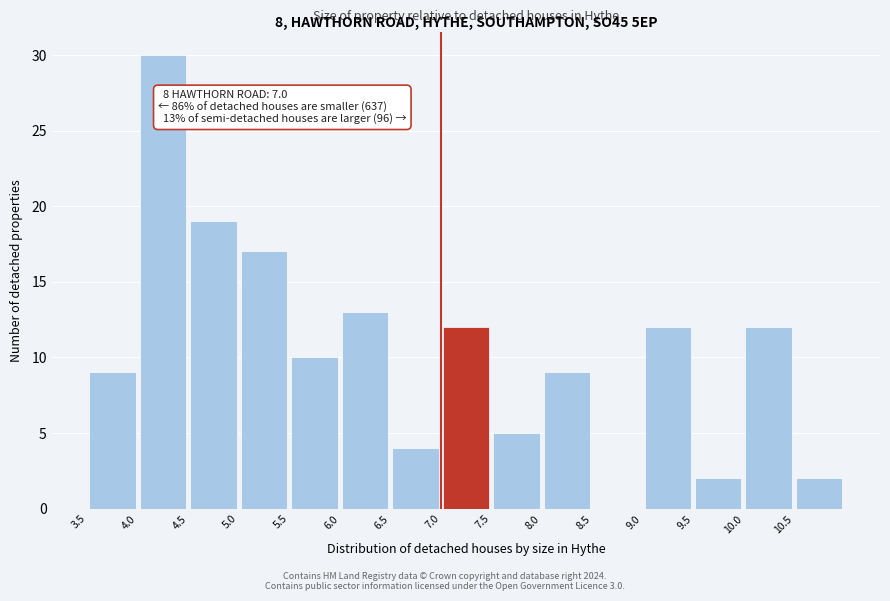

Over which range of the x-axis is the bar tallest?

4.0 to 4.5